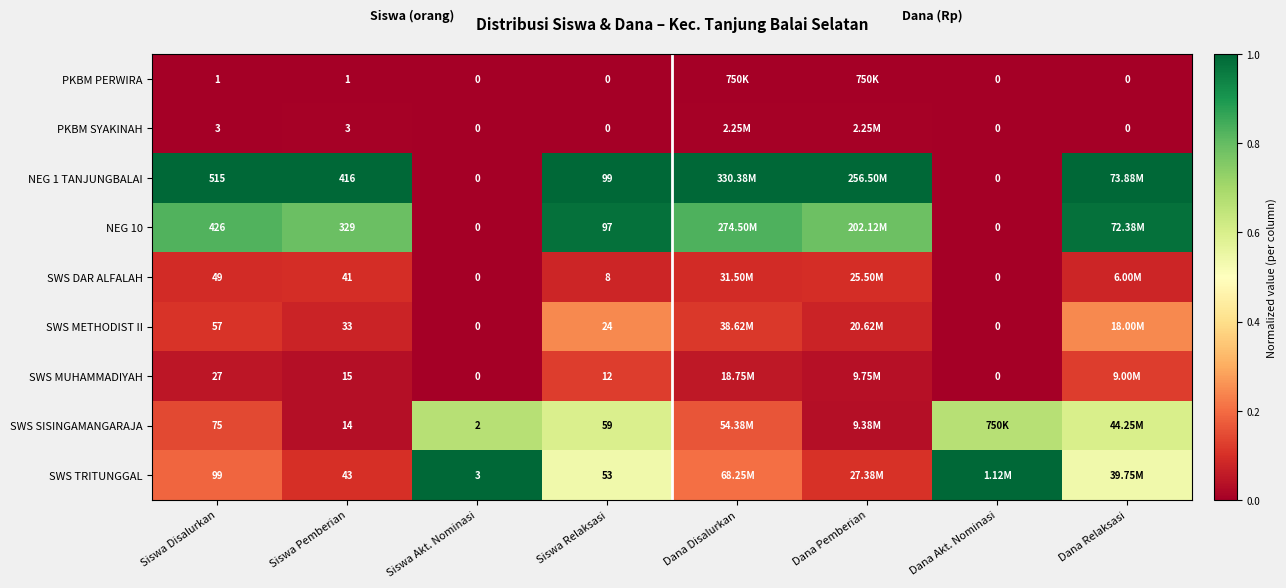

Is the value of PKBM SYAKINAH at Dana Relaksasi greater than the value of NEG 10 at Siswa Relaksasi?

No